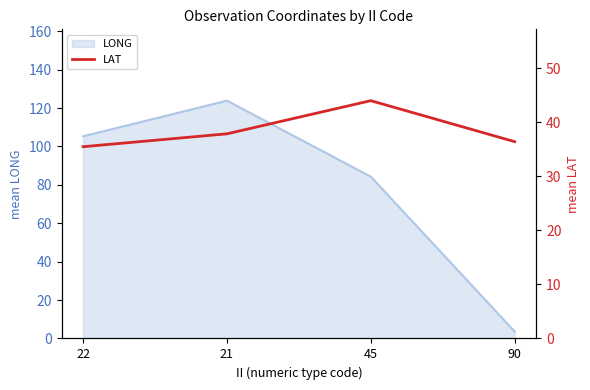

What is the lowest value of the LONG series?

3.6